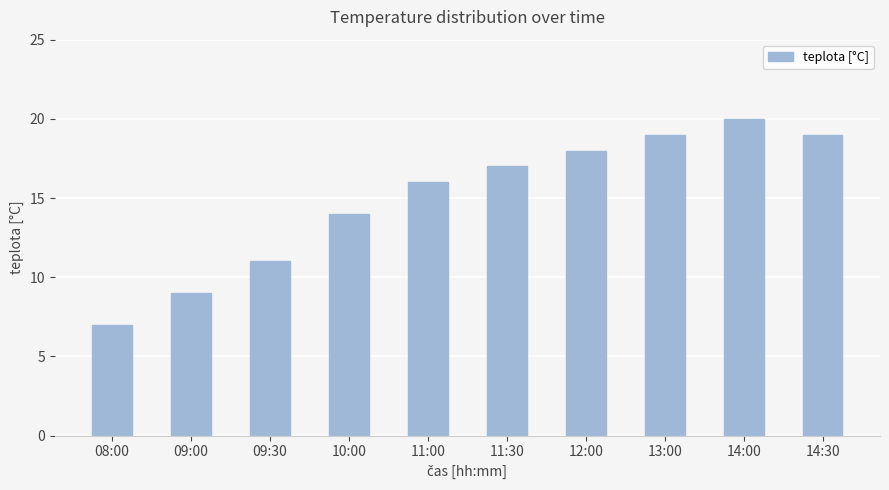

What is the average value?

15